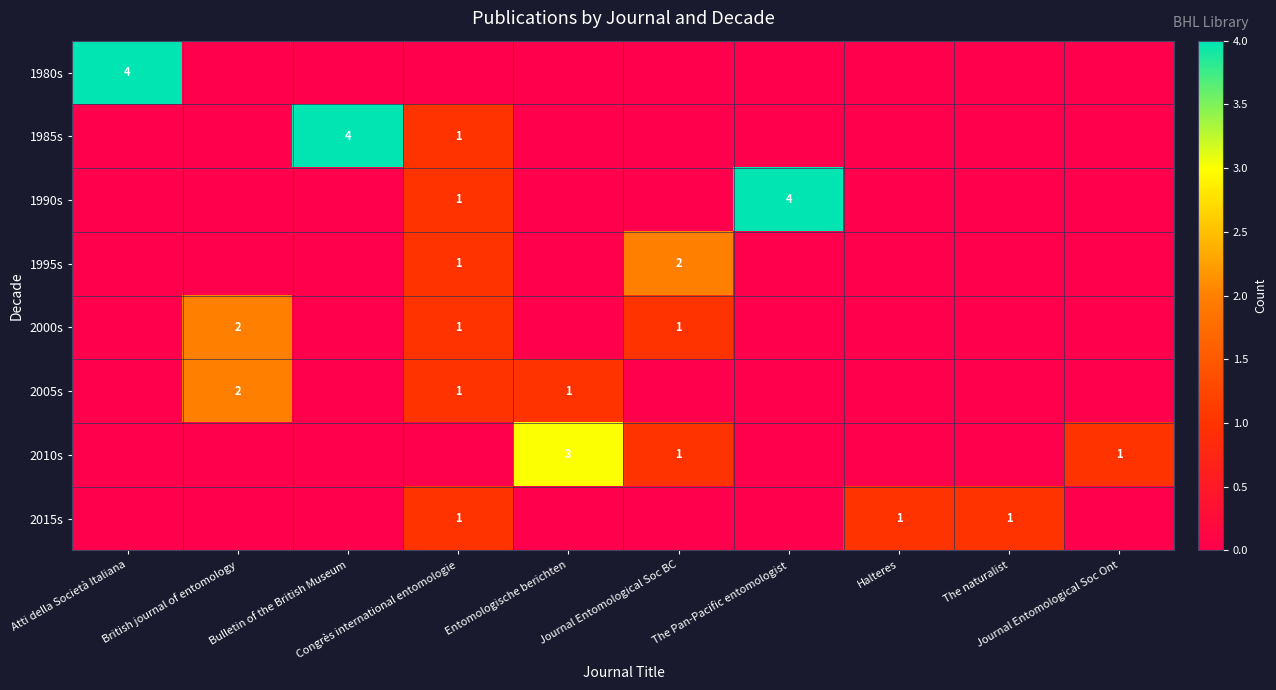

How many 1985s values are between 0 and 1?

9